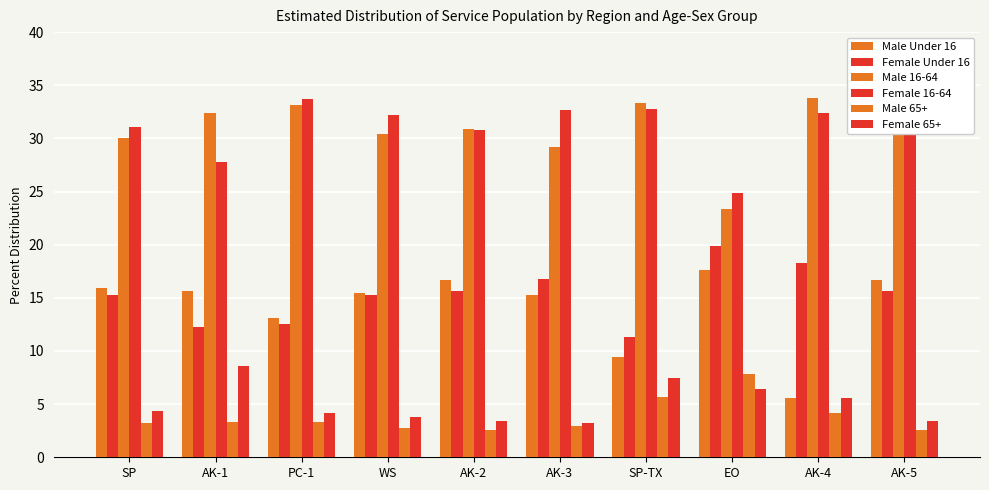

Reading left to right, list all the values displayed in this chart.

Male Under 16: SP=15.9	AK-1=15.6	PC-1=13.1	WS=15.5	AK-2=16.7	AK-3=15.3	SP-TX=9.4	EO=17.6	AK-4=5.6	AK-5=16.7
Female Under 16: SP=15.3	AK-1=12.3	PC-1=12.5	WS=15.3	AK-2=15.6	AK-3=16.8	SP-TX=11.3	EO=19.9	AK-4=18.3	AK-5=15.6
Male 16-64: SP=30.0	AK-1=32.4	PC-1=33.1	WS=30.4	AK-2=30.9	AK-3=29.2	SP-TX=33.3	EO=23.4	AK-4=33.8	AK-5=30.9
Female 16-64: SP=31.1	AK-1=27.8	PC-1=33.7	WS=32.2	AK-2=30.8	AK-3=32.7	SP-TX=32.8	EO=24.9	AK-4=32.4	AK-5=30.8
Male 65+: SP=3.2	AK-1=3.3	PC-1=3.3	WS=2.8	AK-2=2.6	AK-3=2.9	SP-TX=5.7	EO=7.8	AK-4=4.2	AK-5=2.6
Female 65+: SP=4.4	AK-1=8.6	PC-1=4.2	WS=3.8	AK-2=3.4	AK-3=3.2	SP-TX=7.5	EO=6.4	AK-4=5.6	AK-5=3.4